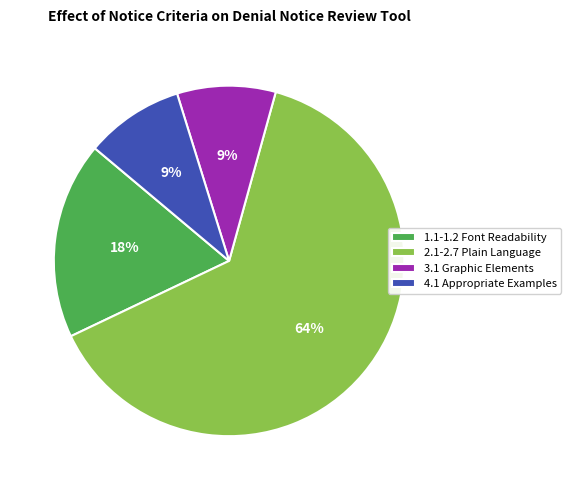

Which category has the biggest portion of the pie?

2.1-2.7 Plain Language